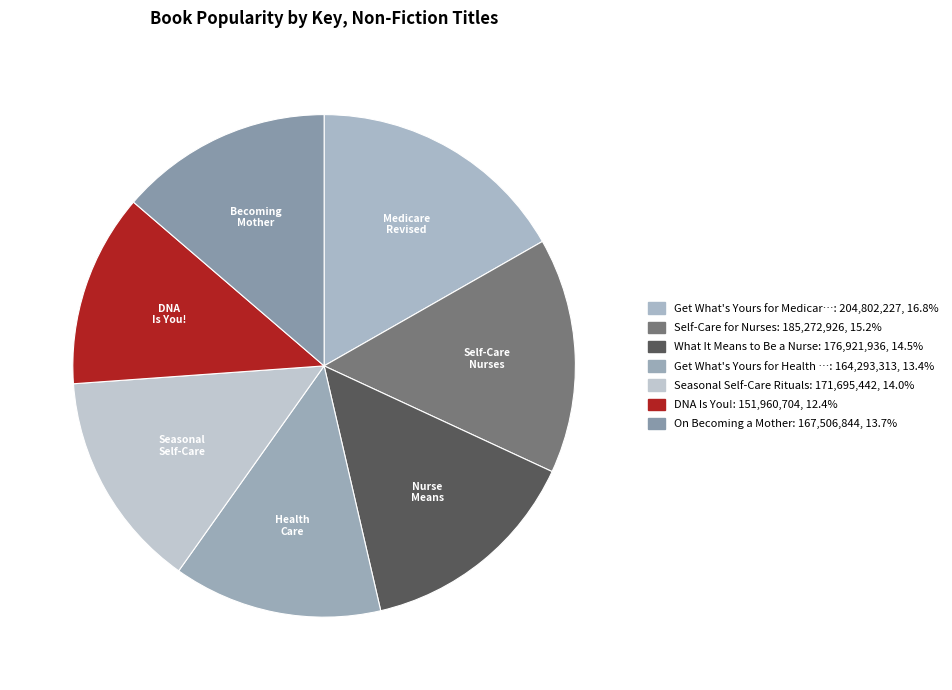

How many slices are in this pie chart?

7